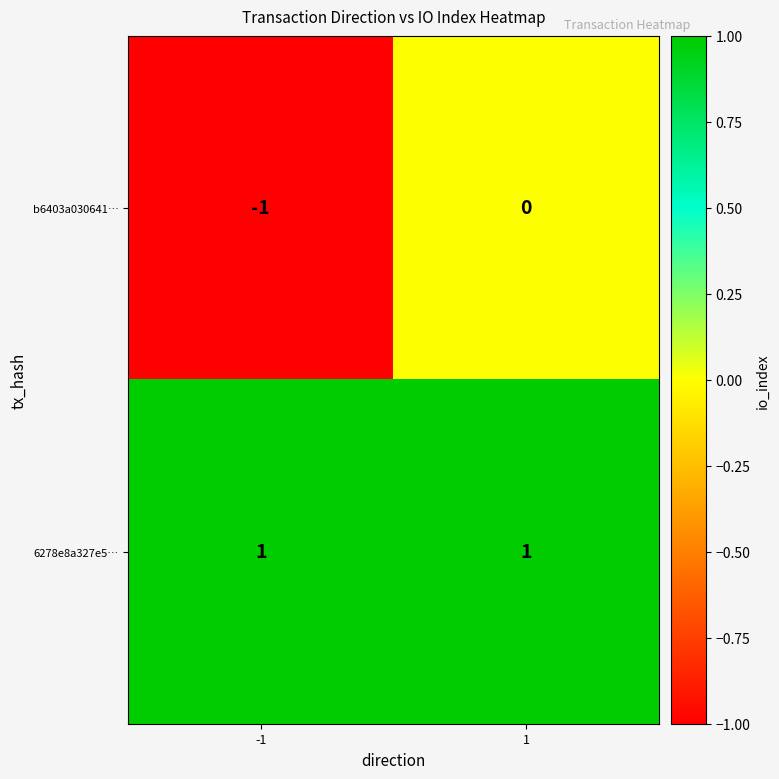

At which category is the sum across all series the highest?

1